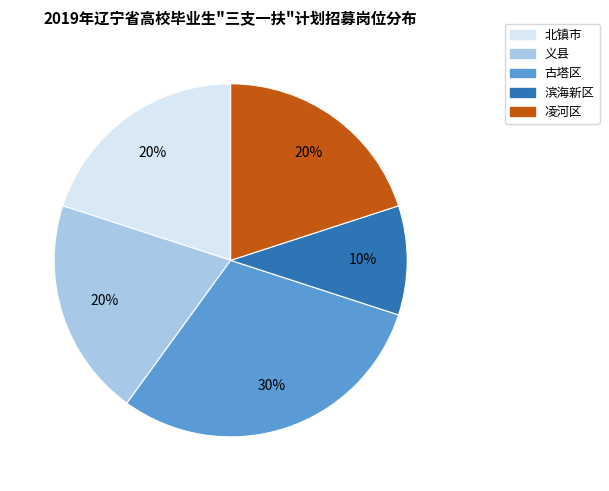

Is there any slice that represents more than half of the pie?

No